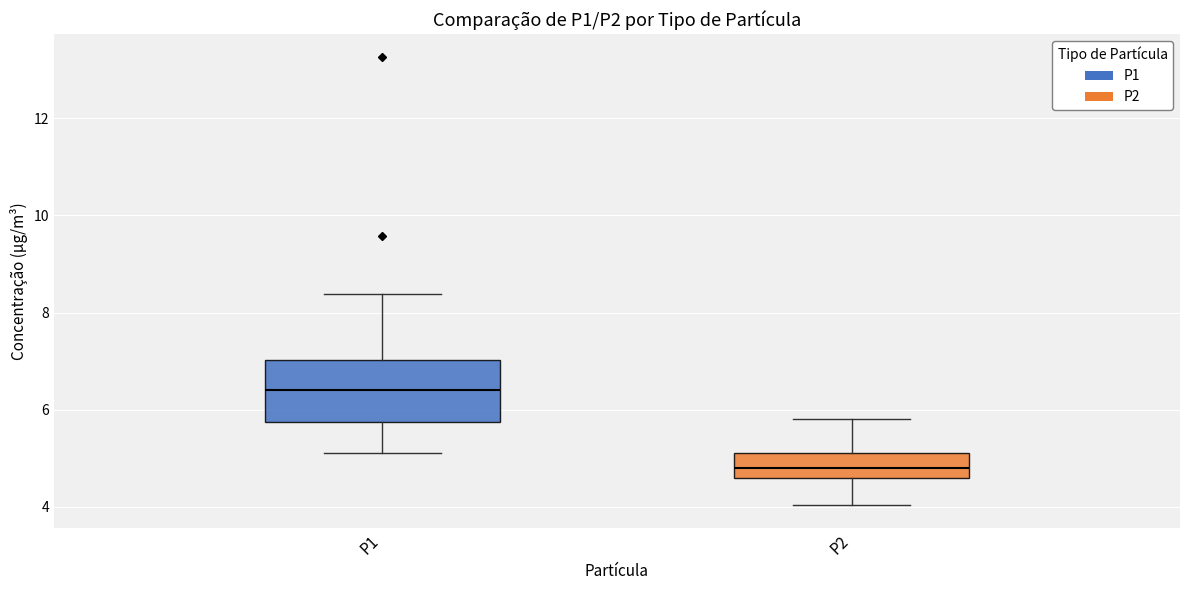

Comparing the boxes themselves (not the whiskers), which one is the tallest?

P1